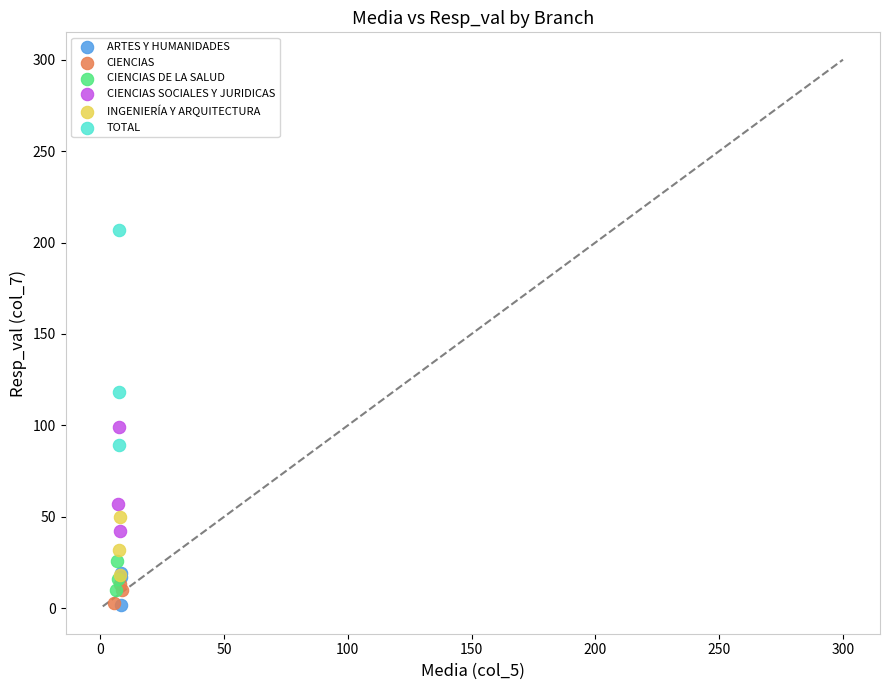

What are all the series names shown in the legend?

ARTES Y HUMANIDADES, CIENCIAS, CIENCIAS DE LA SALUD, CIENCIAS SOCIALES Y JURIDICAS, INGENIERÍA Y ARQUITECTURA, TOTAL